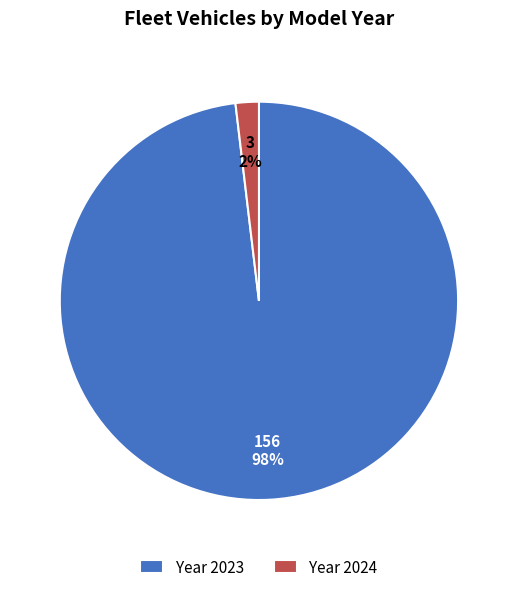

To the nearest percent, what is the average slice percentage?

50%